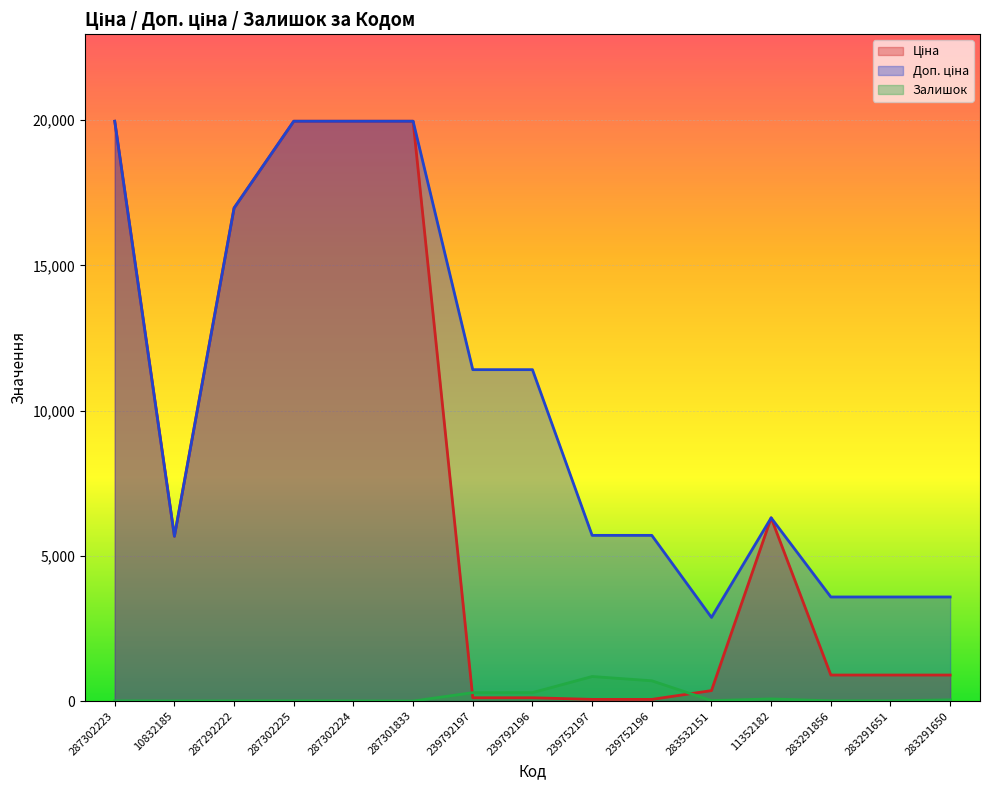

Rank the series by their average value, from lowest to highest.

Залишок, Ціна, Доп. ціна